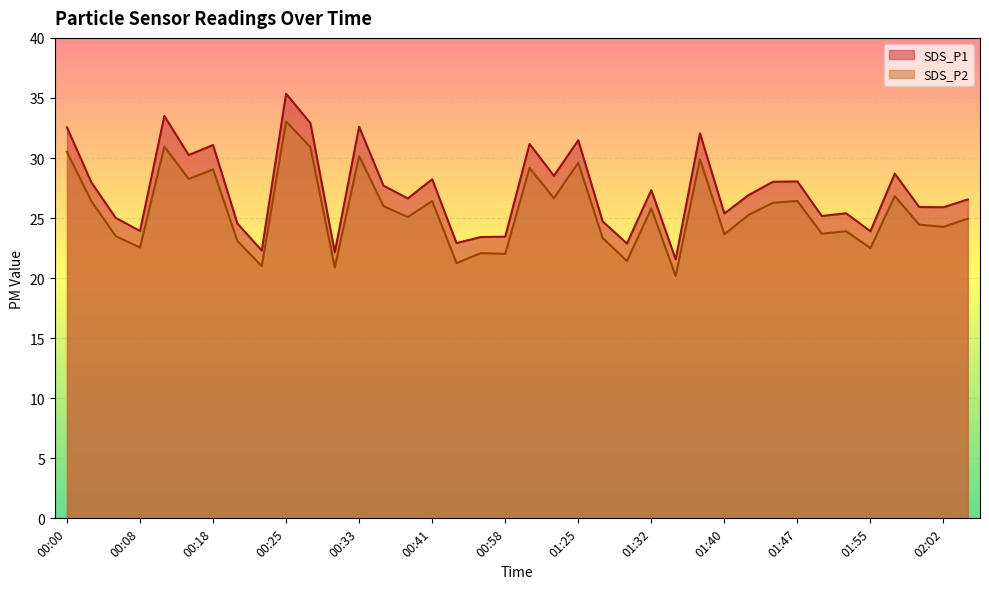

What is the total value across all series at 01:25?

61.1